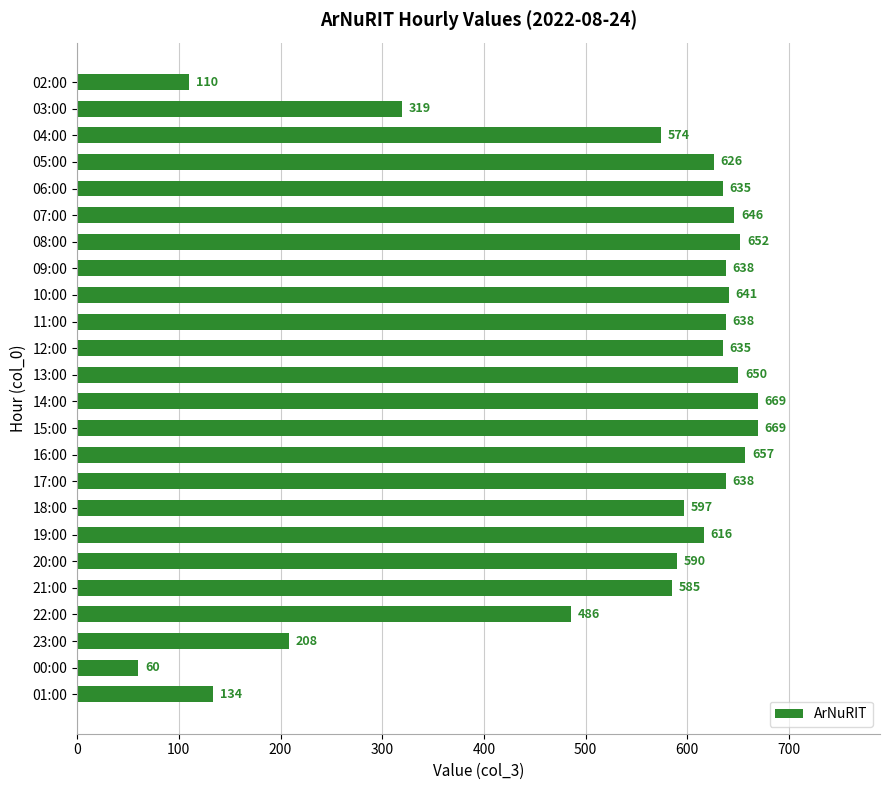

What is the greatest value displayed?

669